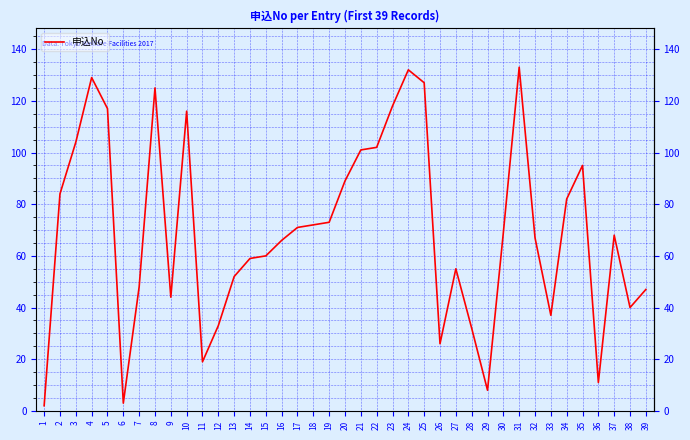

Reading left to right, extract all data points from this chart.

1=2	2=84	3=104	4=129	5=117	6=3	7=48	8=125	9=44	10=116	11=19	12=33	13=52	14=59	15=60	16=66	17=71	18=72	19=73	20=89	21=101	22=102	23=118	24=132	25=127	26=26	27=55	28=32	29=8	30=69	31=133	32=67	33=37	34=82	35=95	36=11	37=68	38=40	39=47